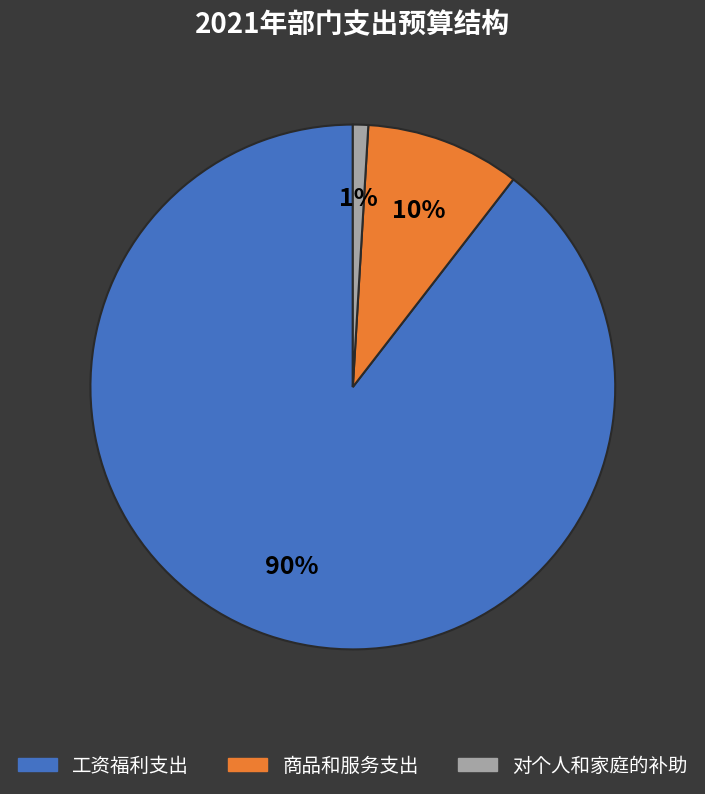

Between 对个人和家庭的补助 and 工资福利支出, which is larger?

工资福利支出